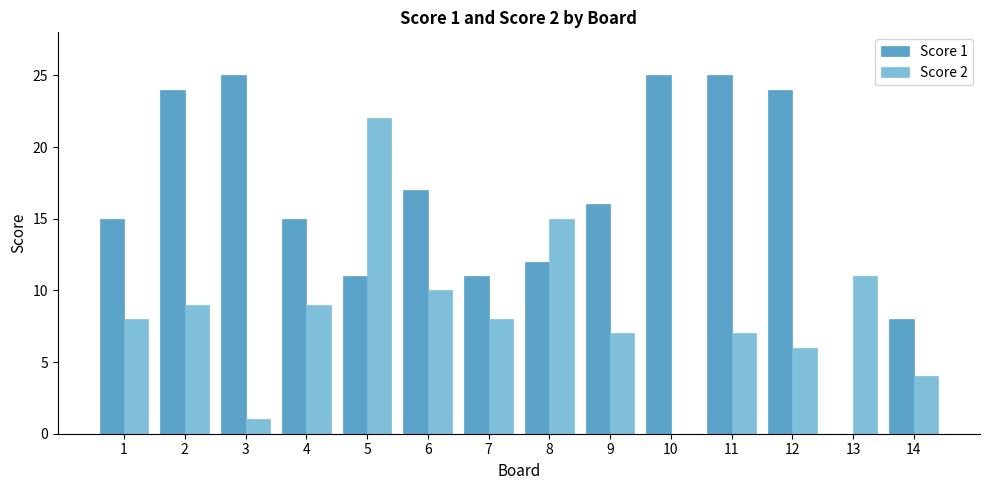

What are all the series names shown in the legend?

Score 1, Score 2